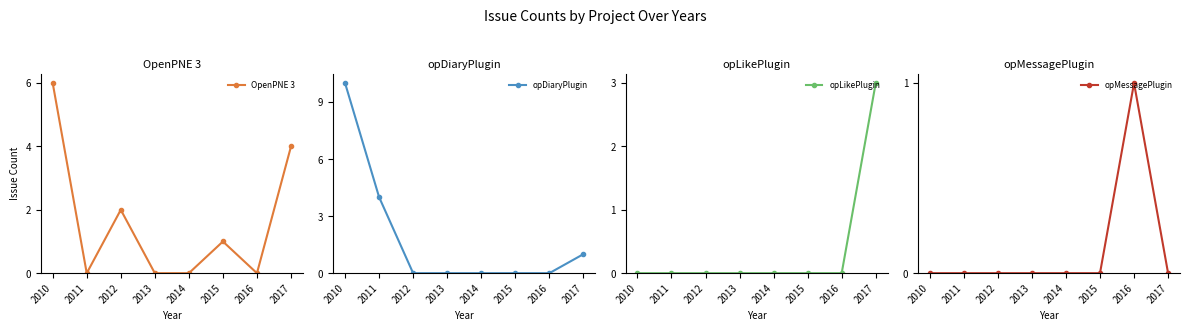

How many lines are shown in the chart?

4